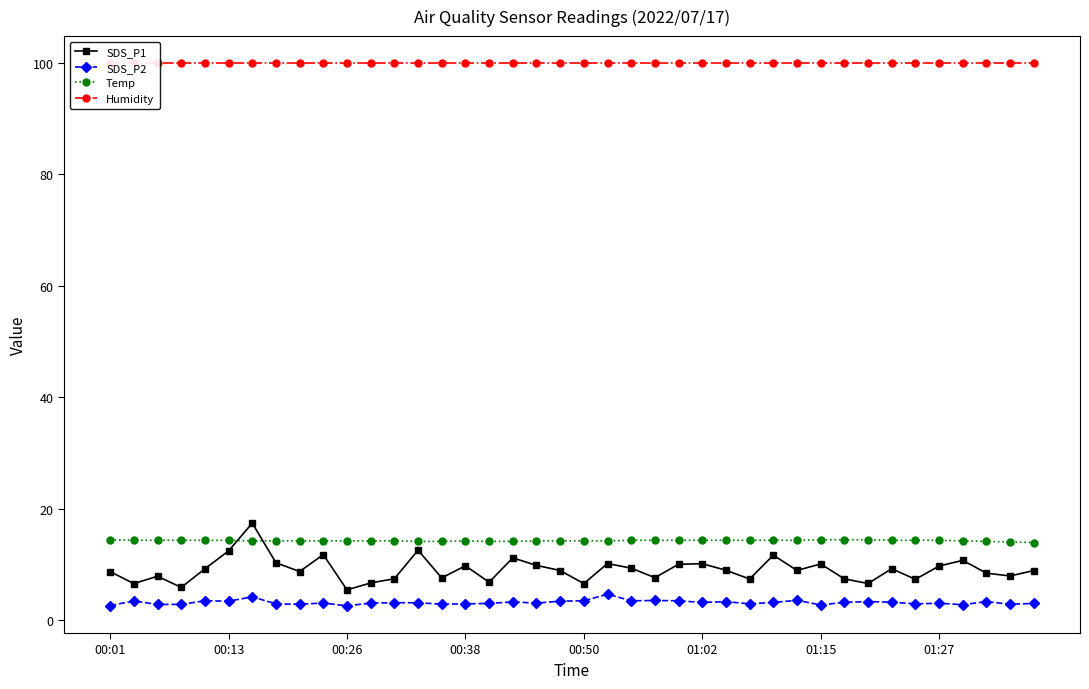

How many values in the SDS_P2 series are below 3?

15